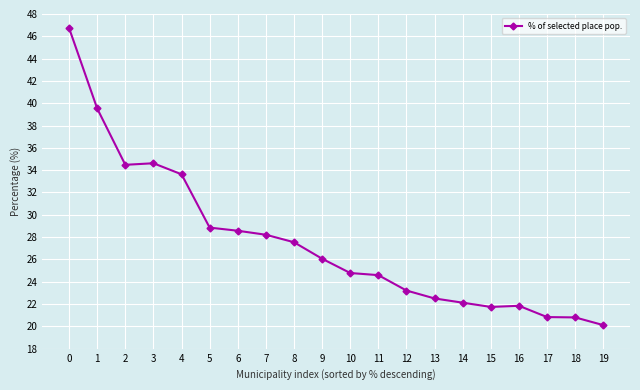

How many lines are shown in the chart?

1